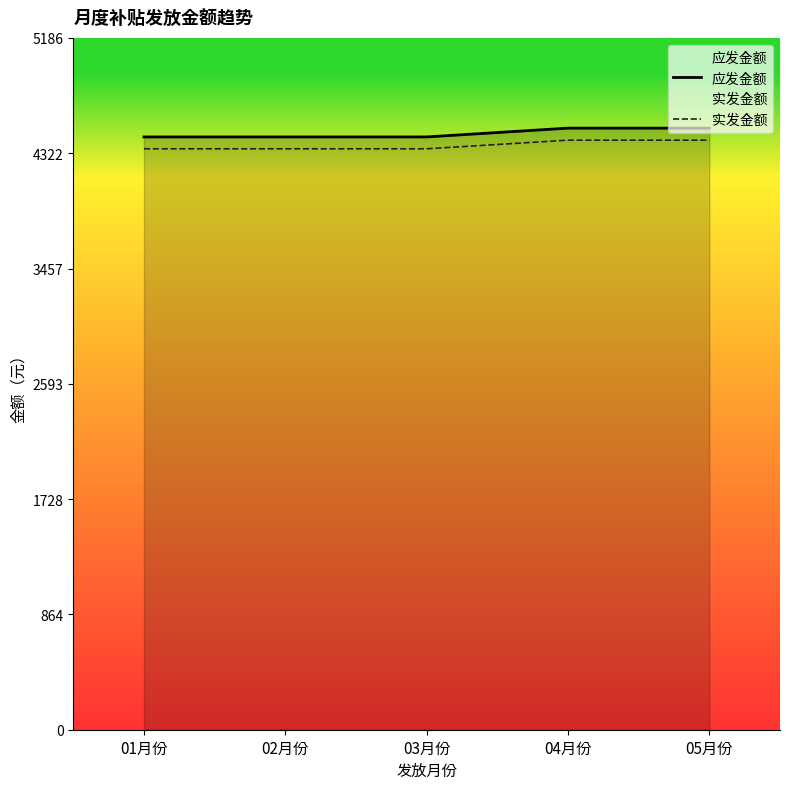

Count the number of categories in the chart.

5